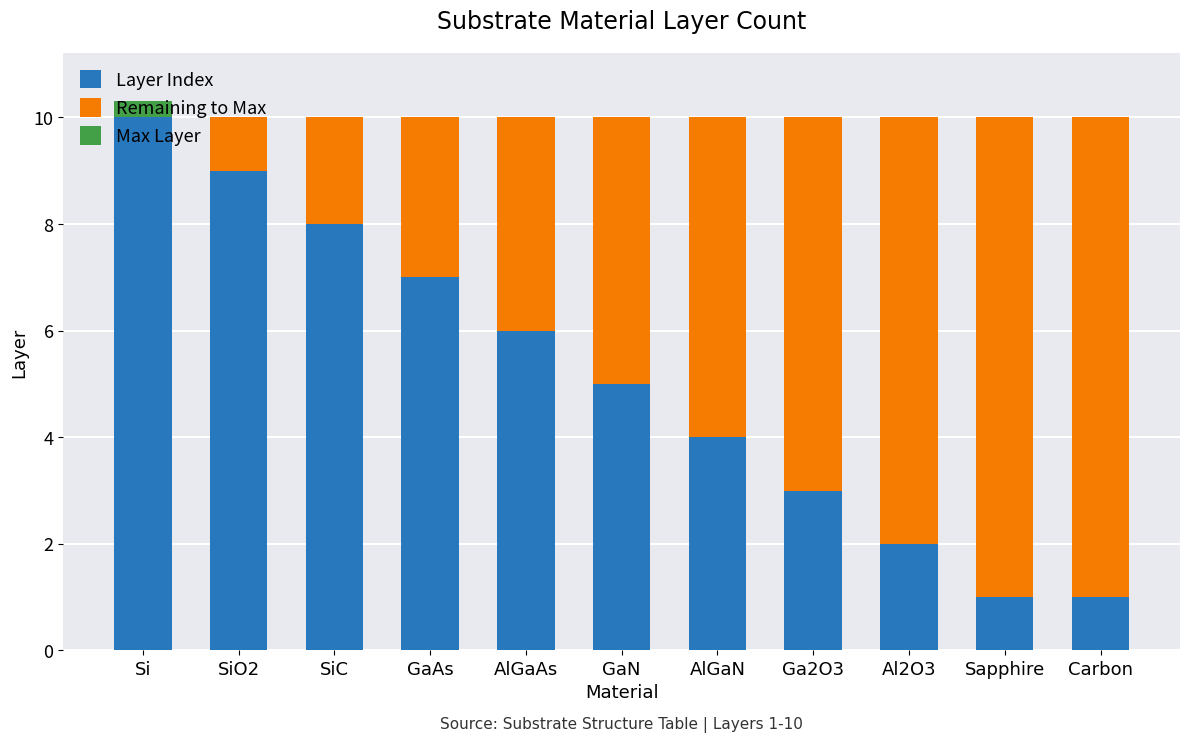

What is the sum of all Layer Index values?

56.0